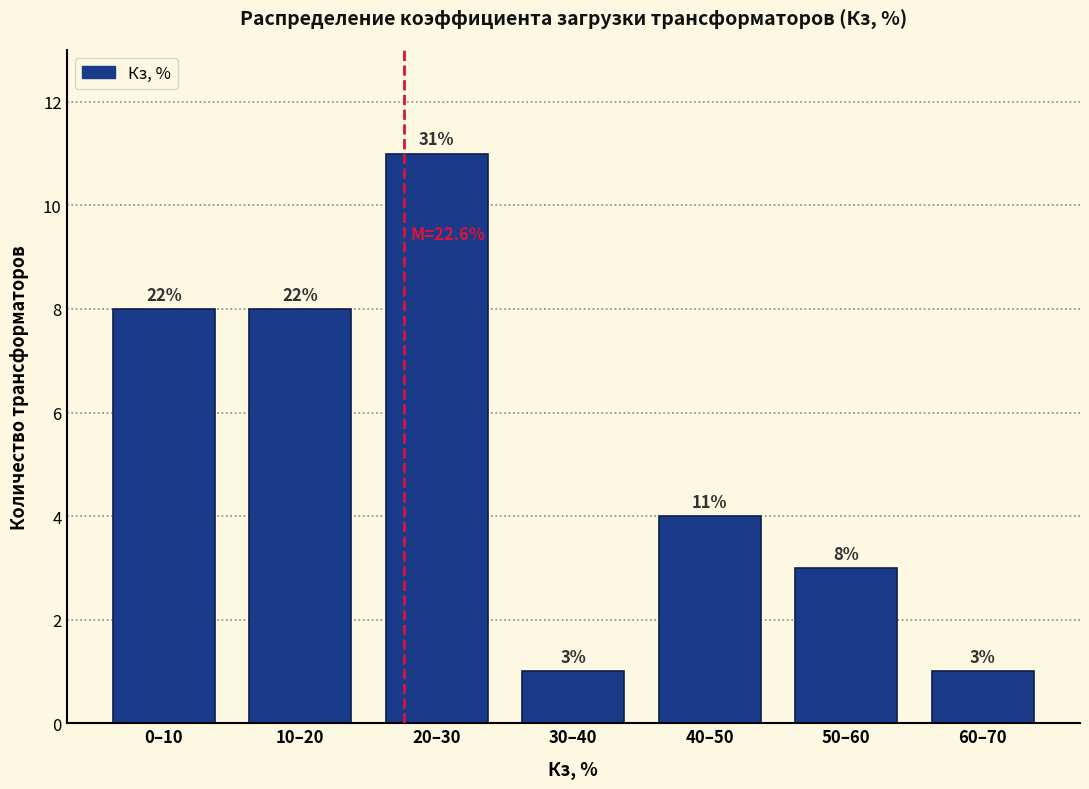

Reading left to right, transcribe all the data shown in this chart.

0–10=8	10–20=8	20–30=11	30–40=1	40–50=4	50–60=3	60–70=1